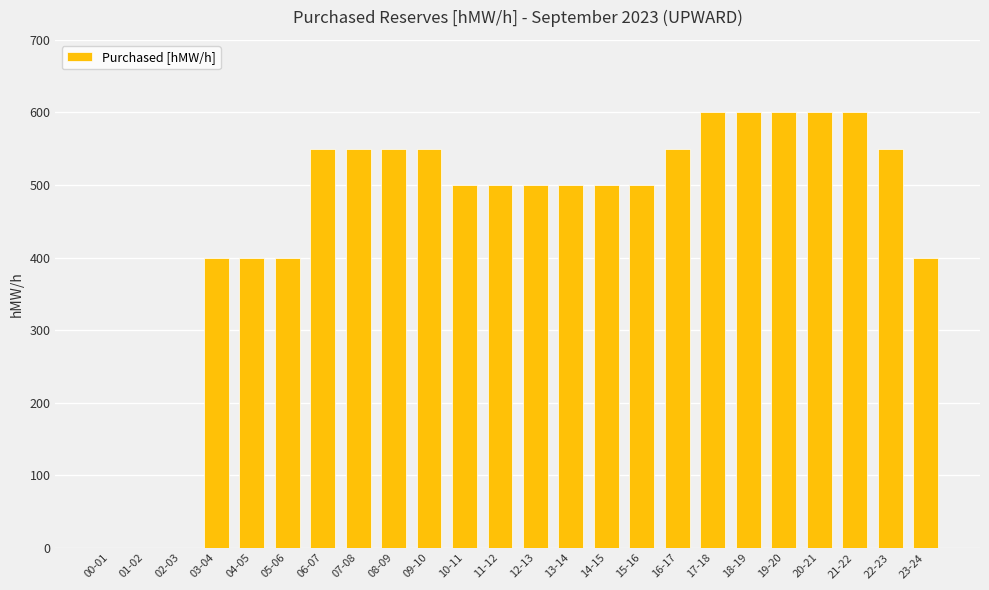

The value at 23-24 is 124. True or false?

False